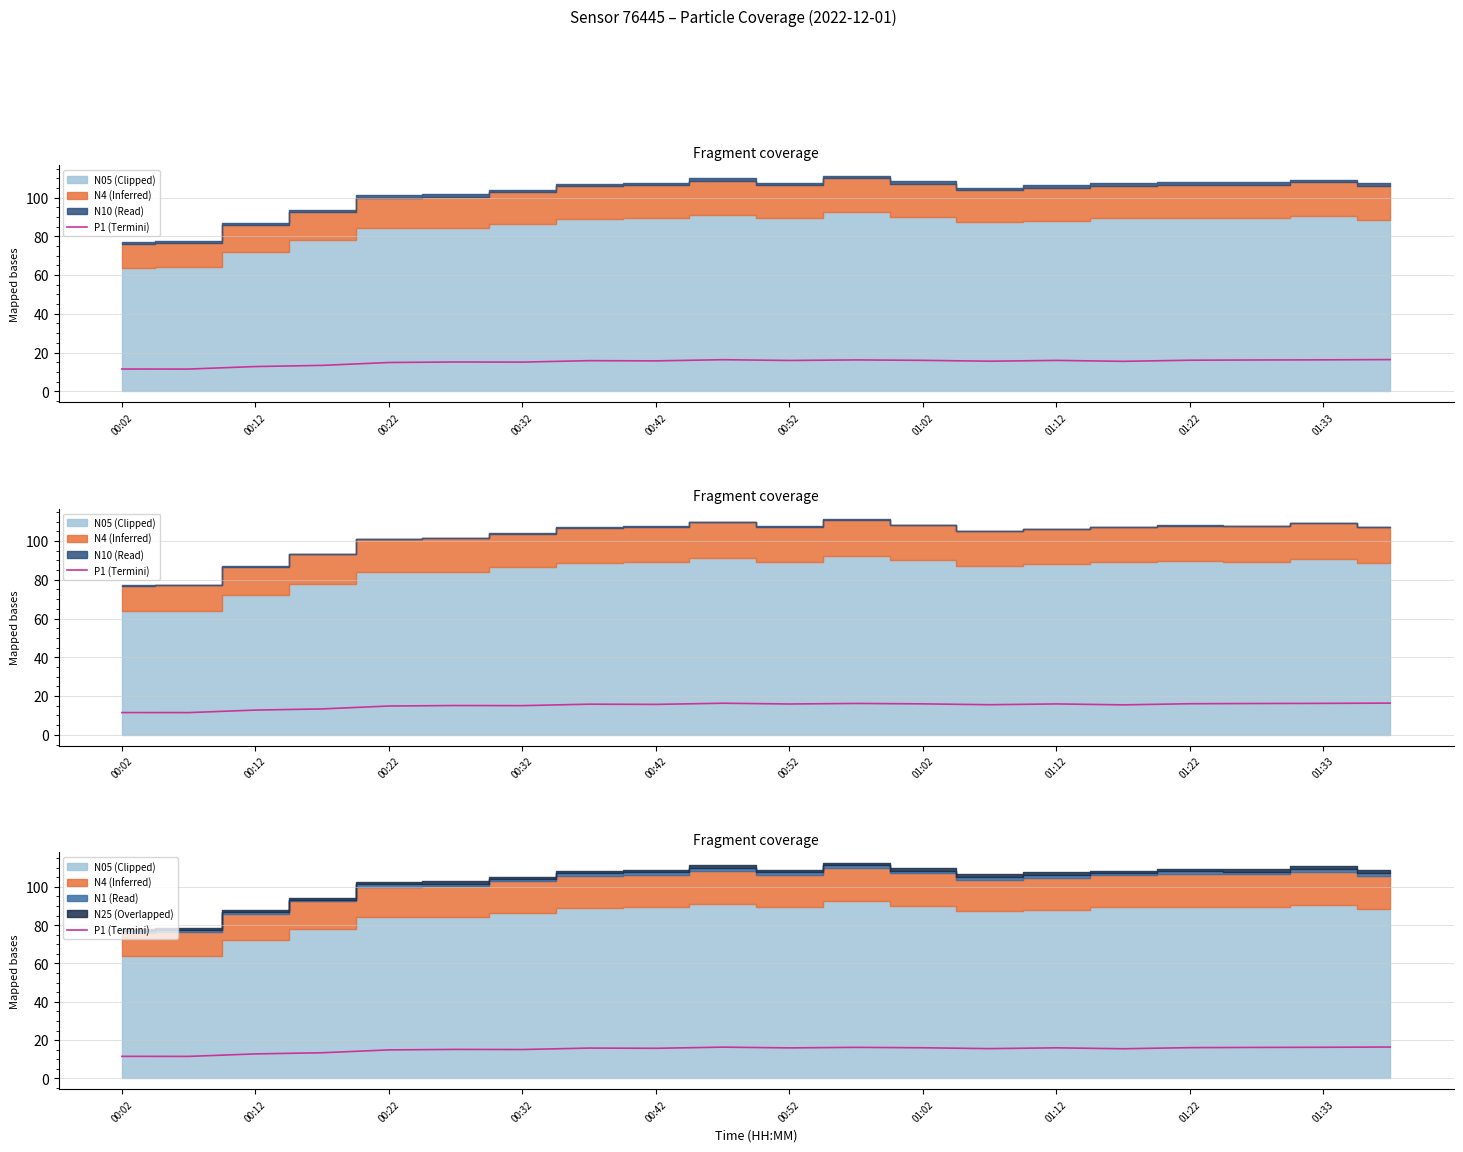

How many lines are shown in the chart?

1